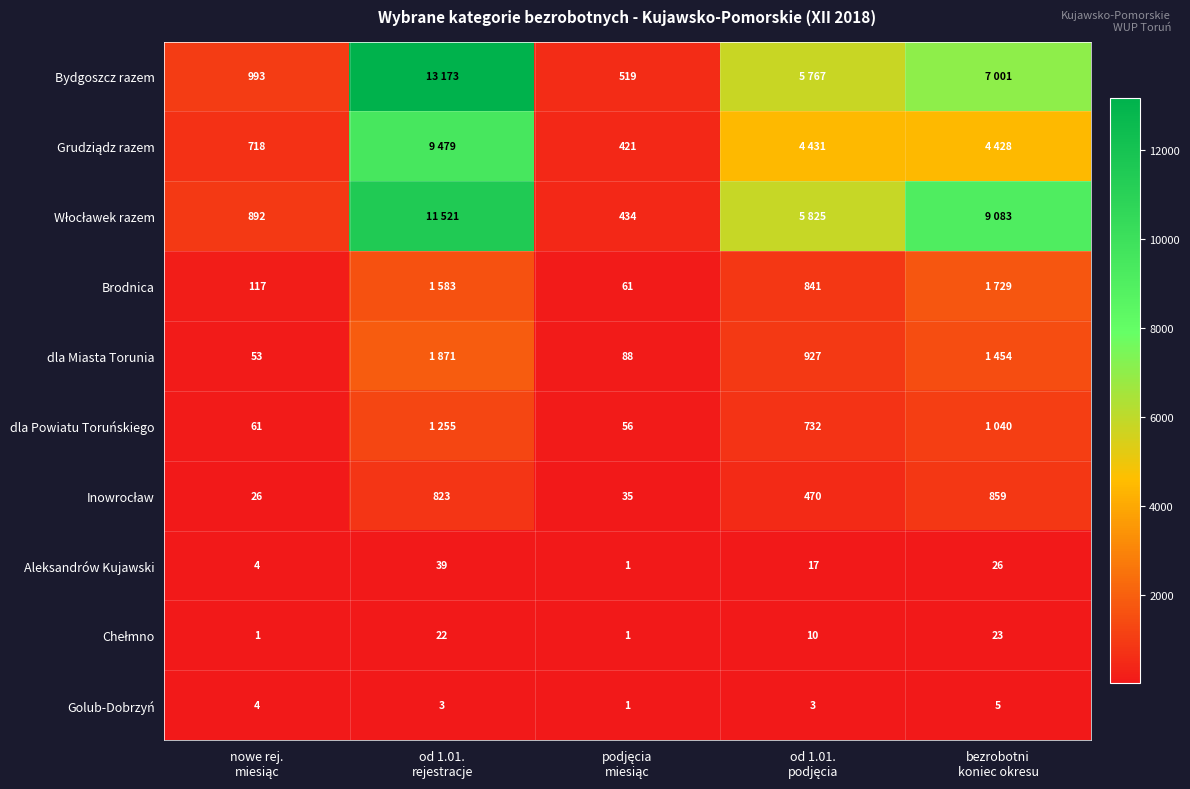

What is the difference between the second highest and minimum values in the Aleksandrów Kujawski series?

25